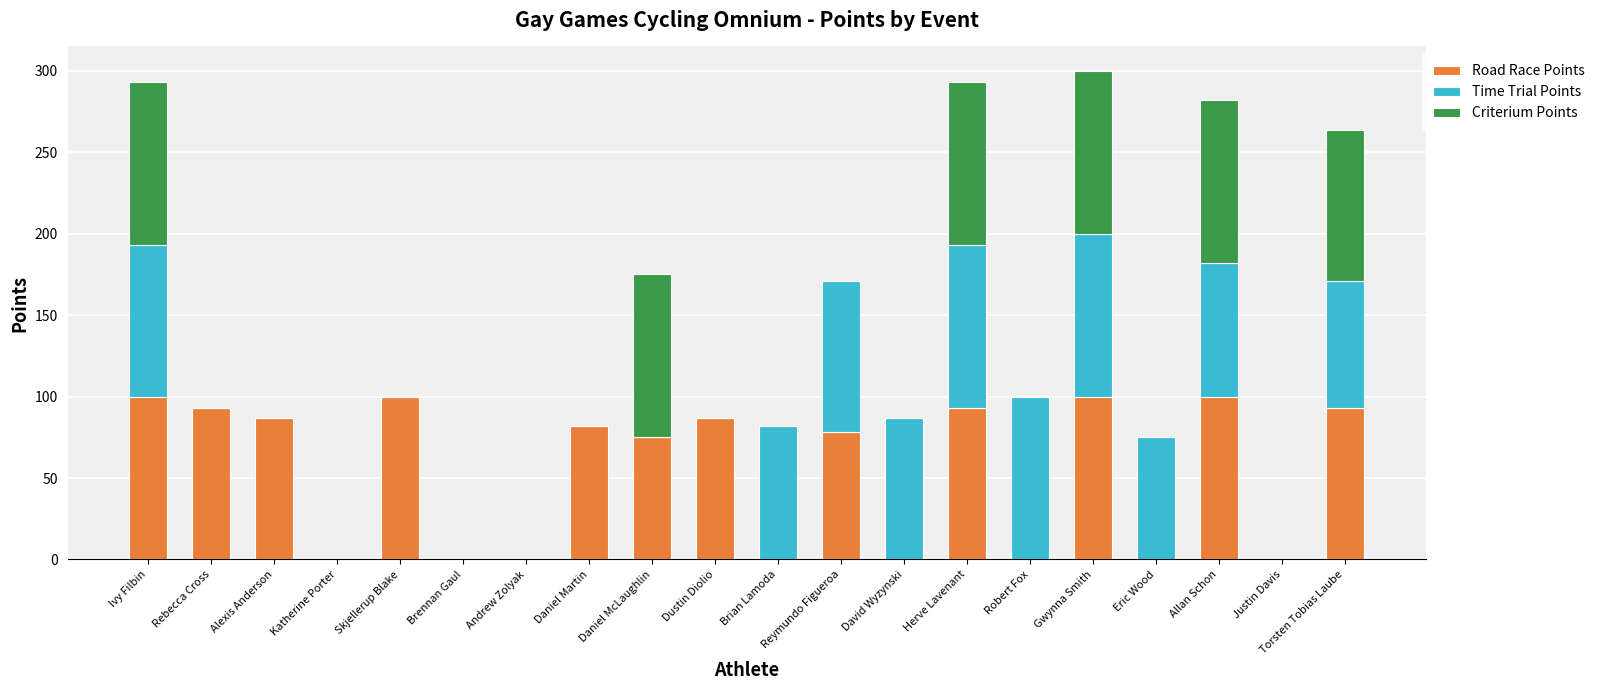

The value of Road Race Points at Torsten Tobias Laube is 93. True or false?

True